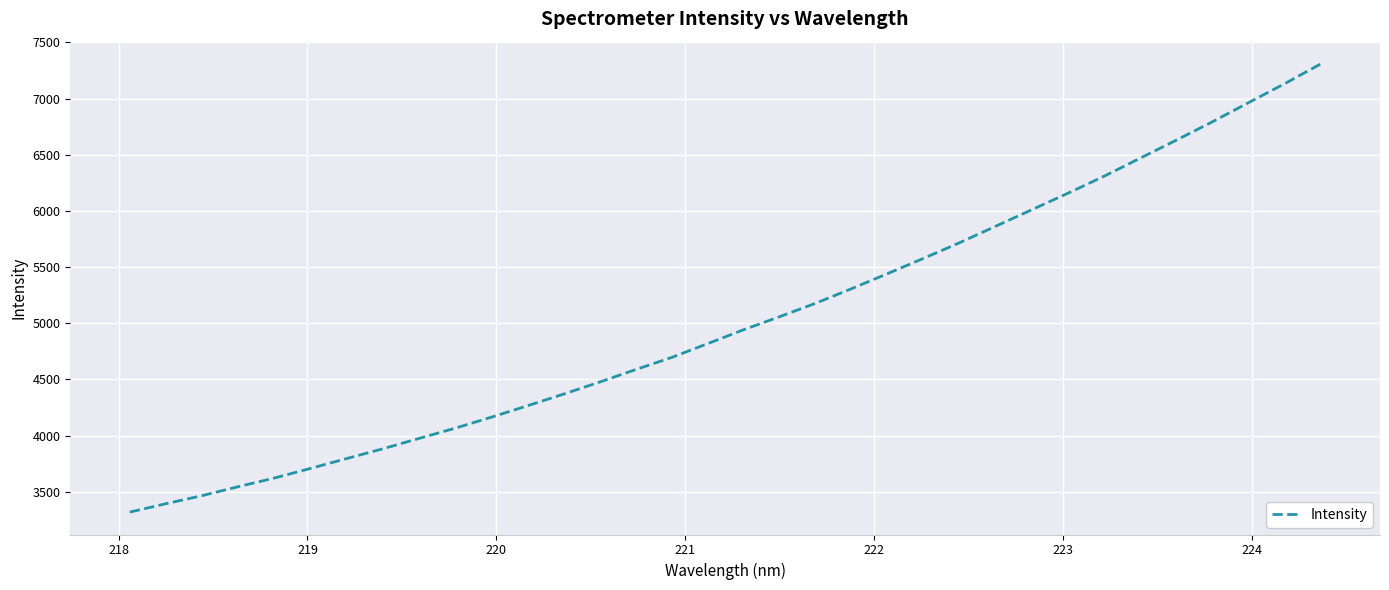

What is the smallest value displayed?

3318.0